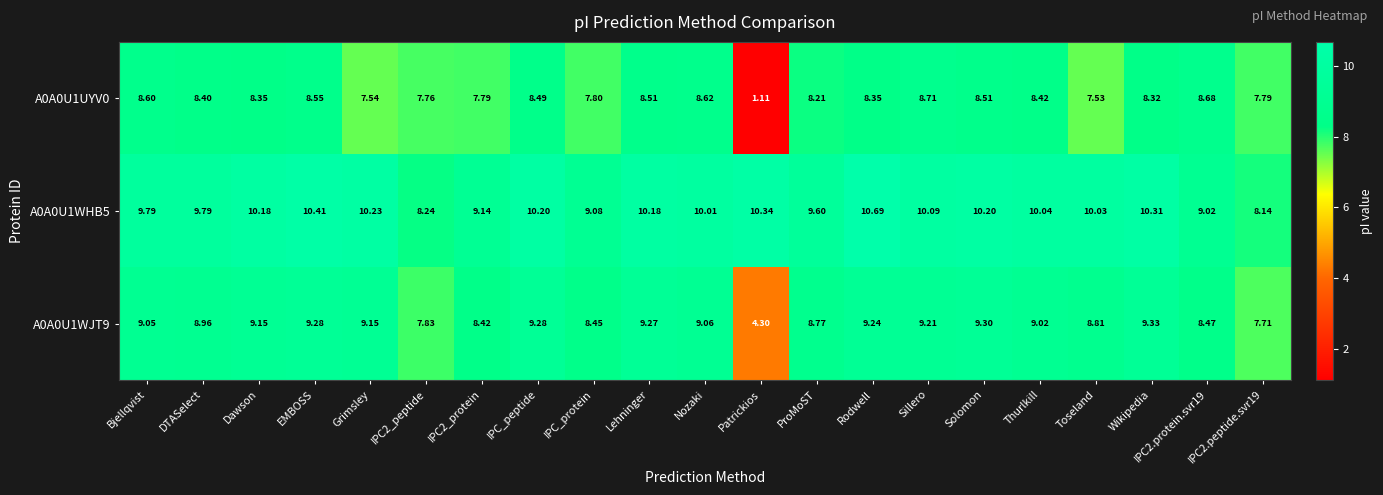

At which label does A0A0U1UYV0 first exceed 8?

Bjellqvist